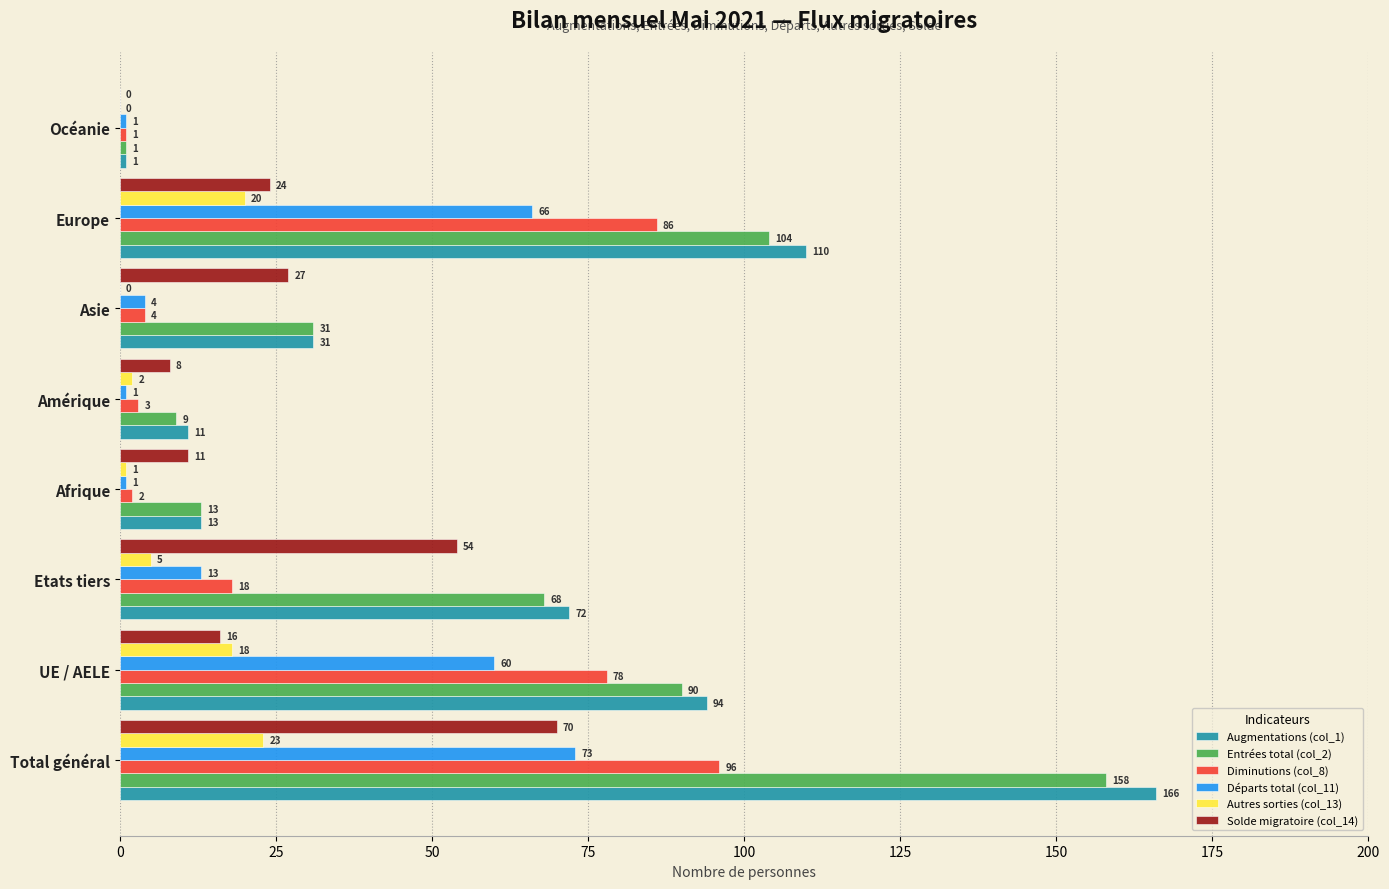

Which series has the largest total across all categories?

Augmentations (col_1)